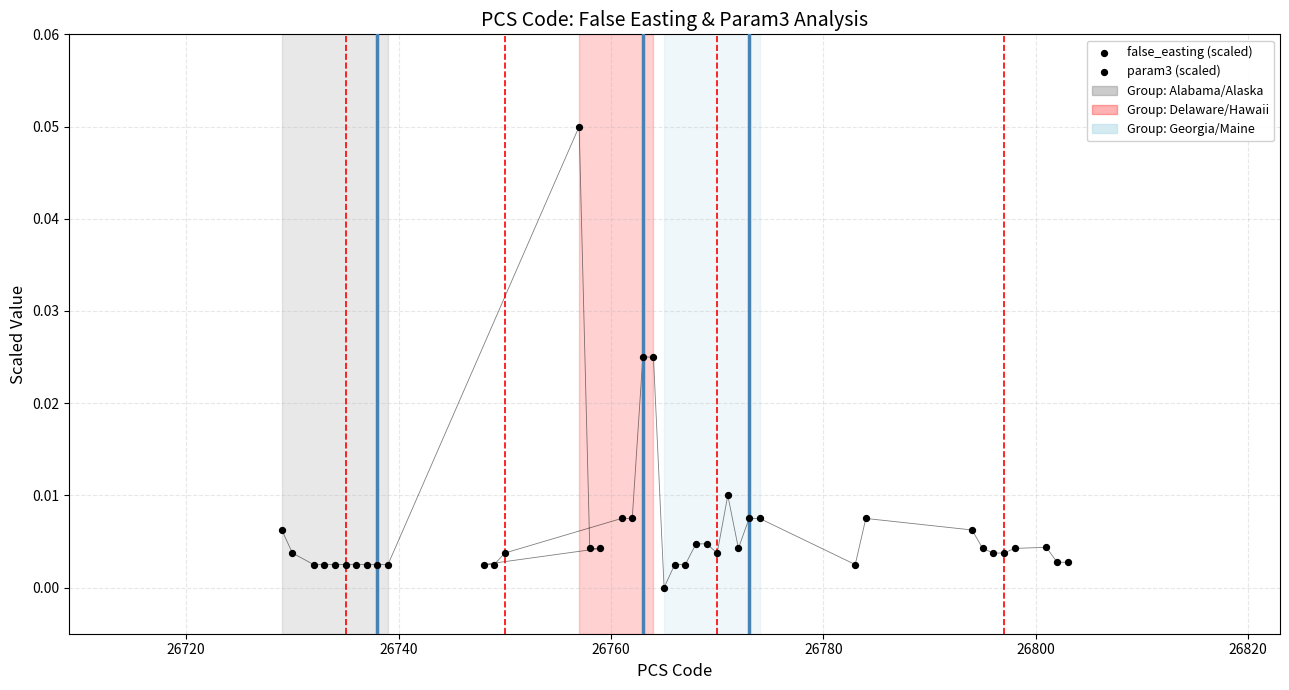

Which series has the largest total across all categories?

false_easting (scaled)